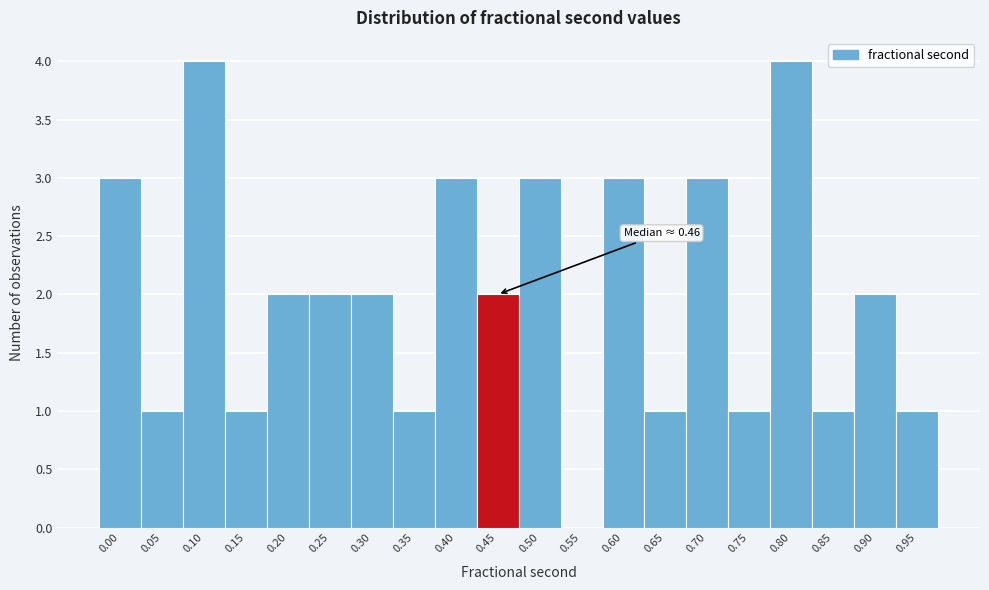

Reading right to left, list all the values displayed in this chart.

0.95=1	0.90=2	0.85=1	0.80=4	0.75=1	0.70=3	0.65=1	0.60=3	0.55=0	0.50=3	0.45=2	0.40=3	0.35=1	0.30=2	0.25=2	0.20=2	0.15=1	0.10=4	0.05=1	0.00=3